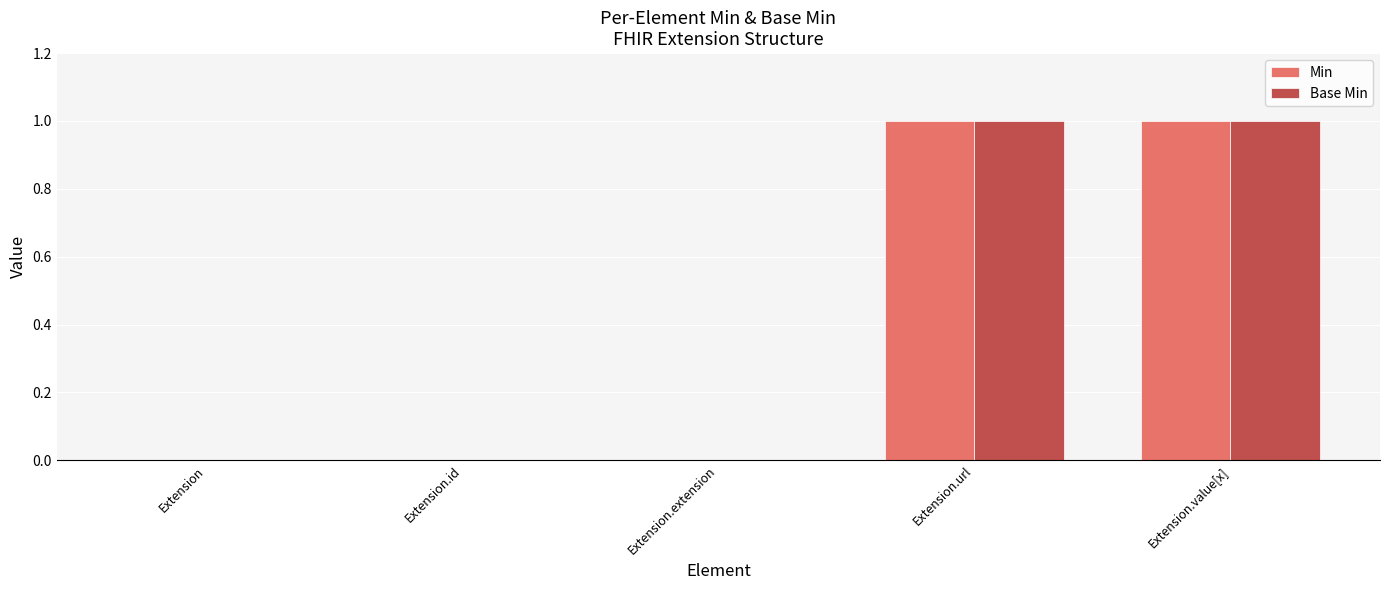

How many groups of bars are there?

5